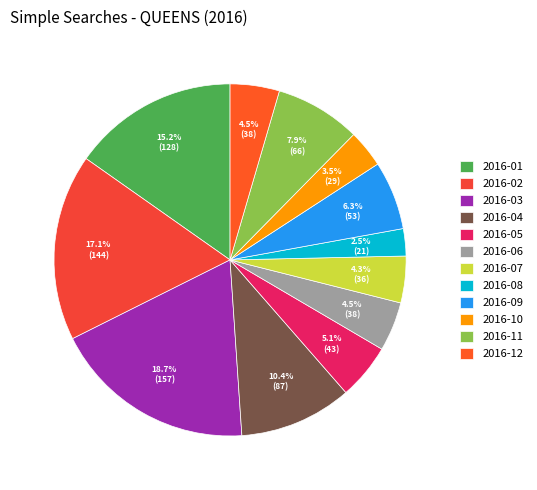

True or false: 2016-03 accounts for 32% of the total.

False